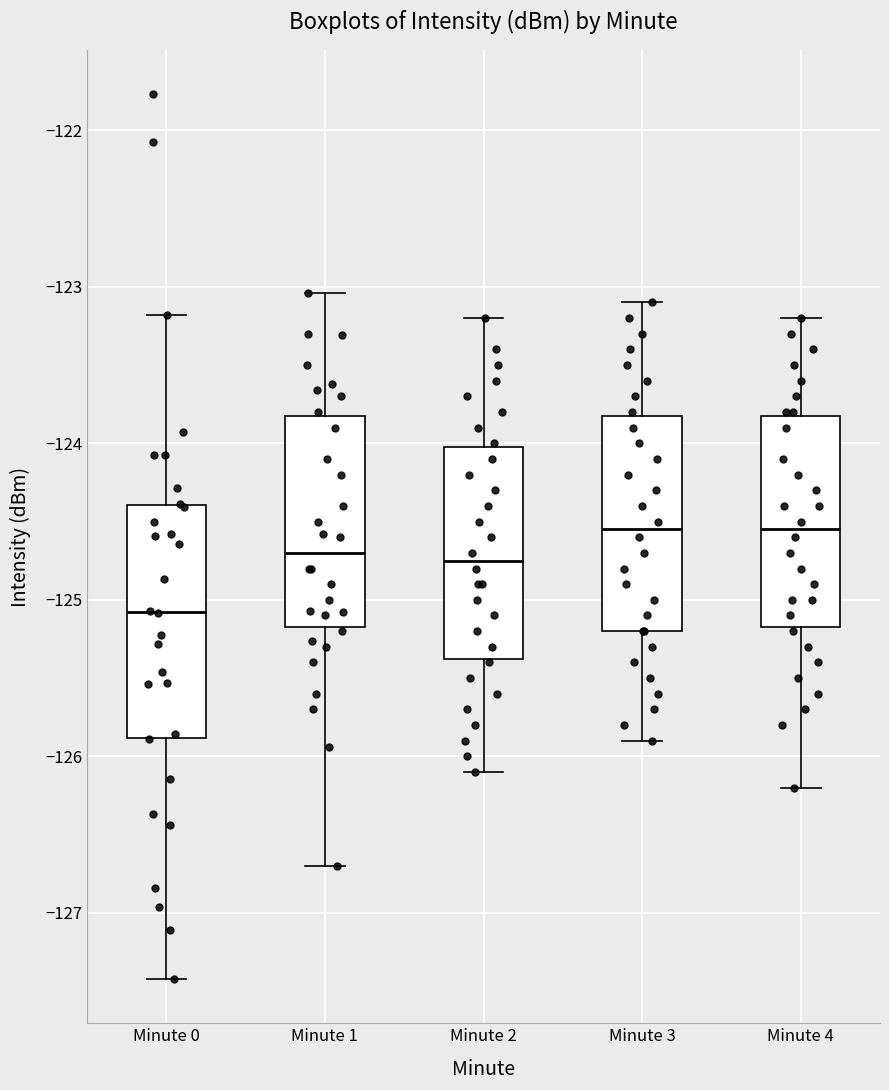

Comparing the boxes themselves (not the whiskers), which one is the tallest?

Minute 0